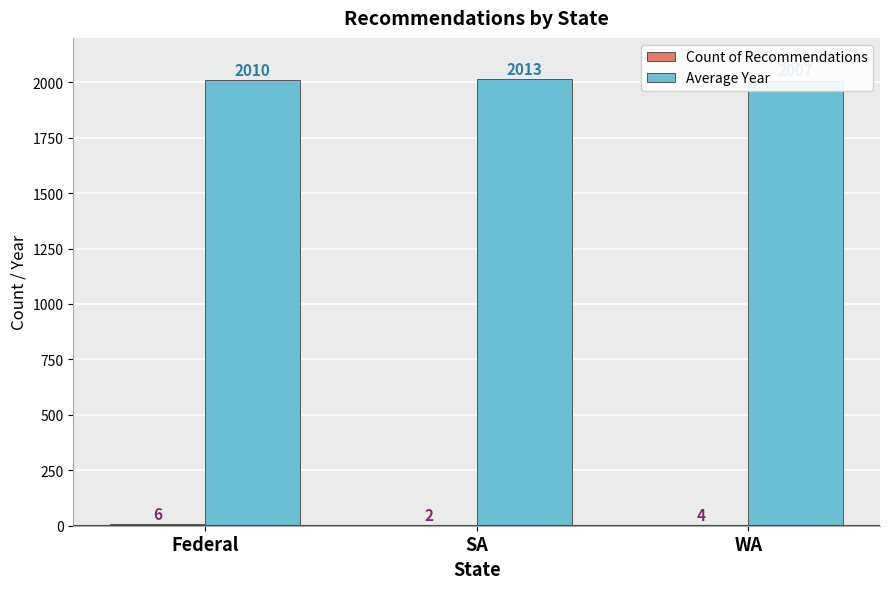

What is the difference between the Count of Recommendations values at SA and WA?

2.0